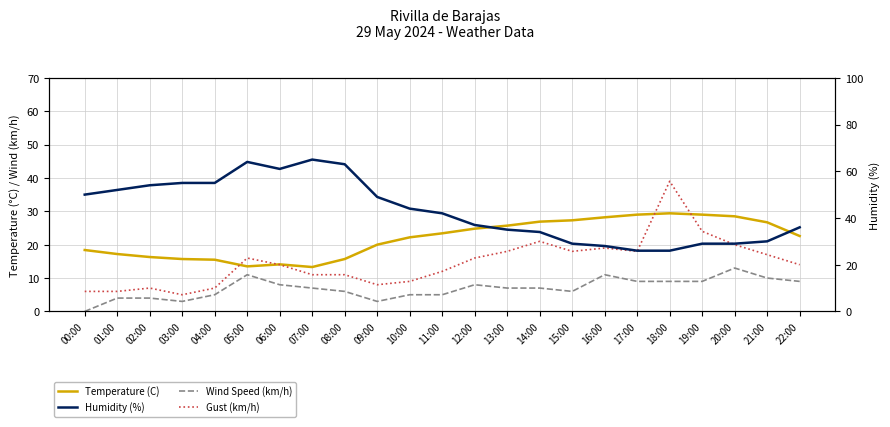

How many interior local valleys does the Humidity (%) series have?

1